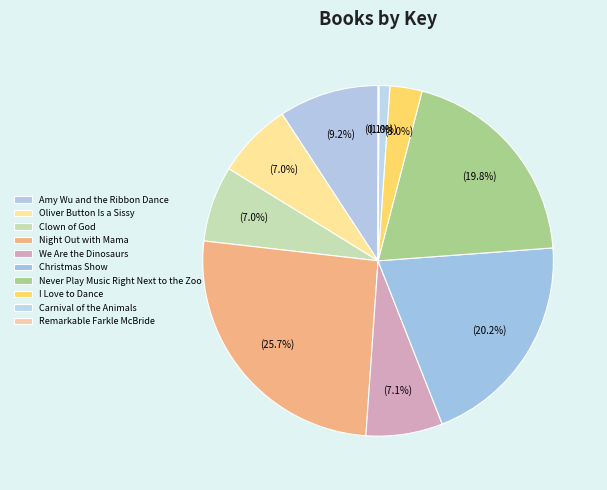

What percentage is NOT represented by We Are the Dinosaurs?

92.9%